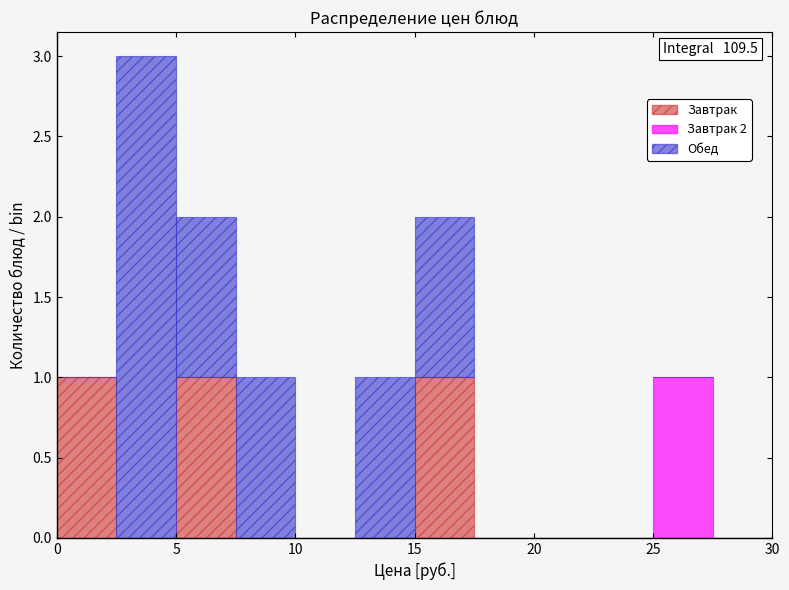

Which range on the x-axis has the tallest stacked bar (by total height)?

2.5 to 5.0